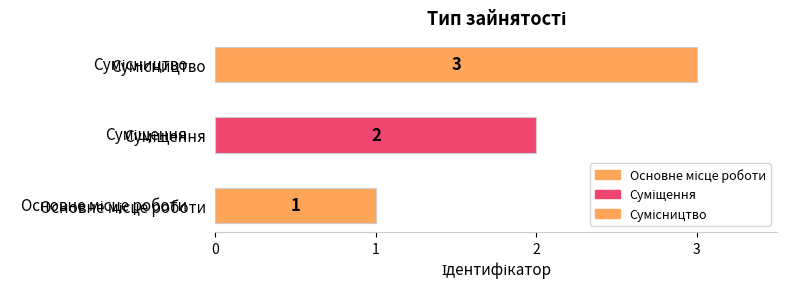

What is the change in value from Основне місце роботи to Суміщення?

+1